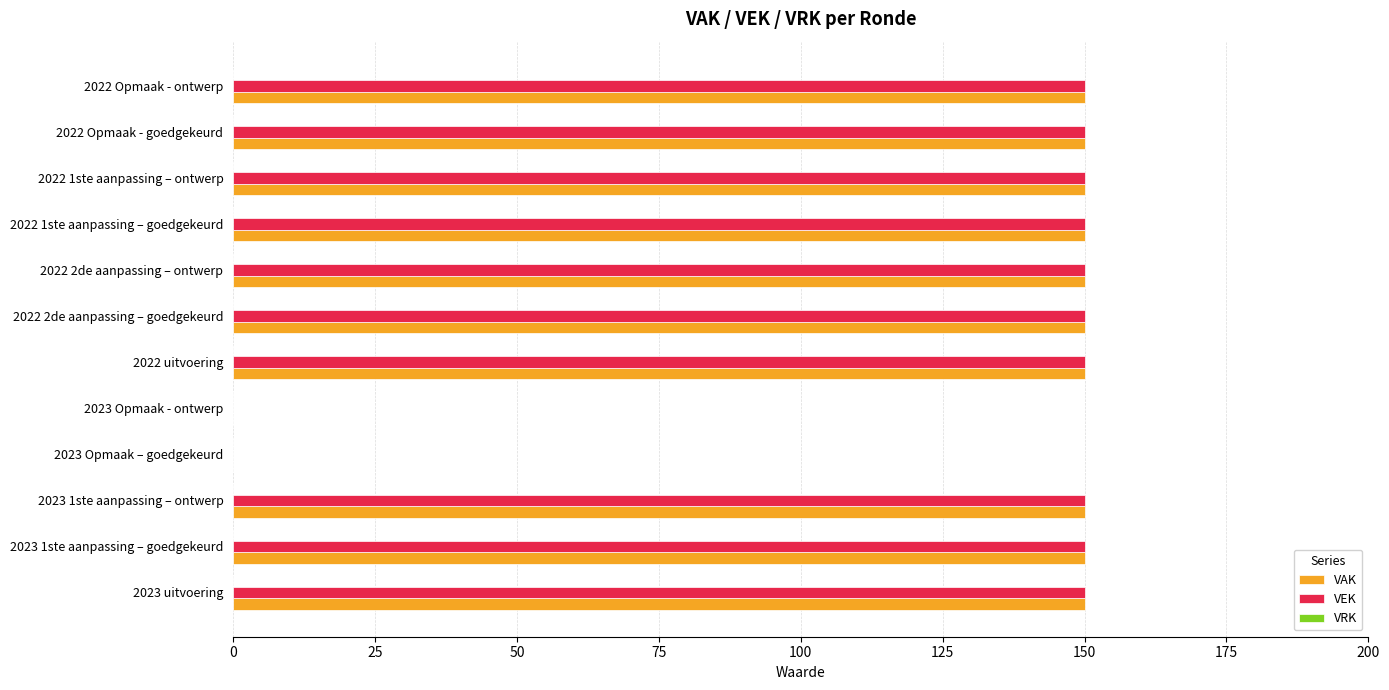

What is the highest value of the VAK series?

150